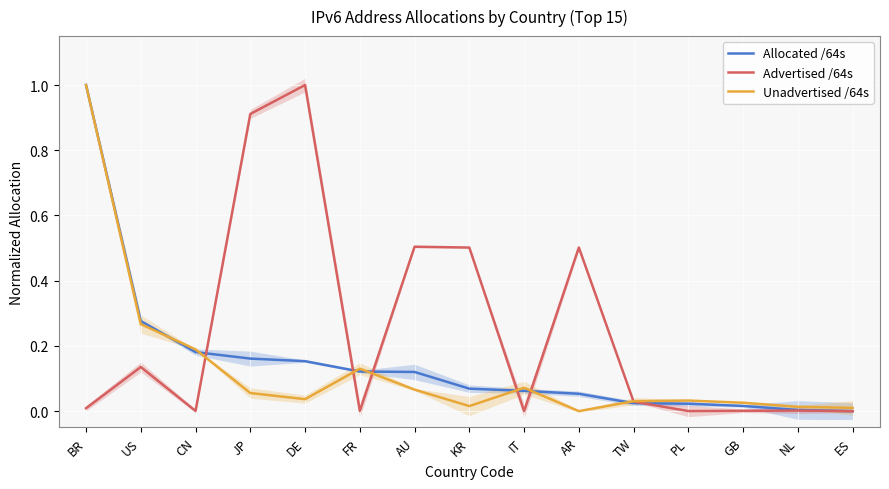

True or false: Unadvertised /64s and Advertised /64s cross at least once.

True